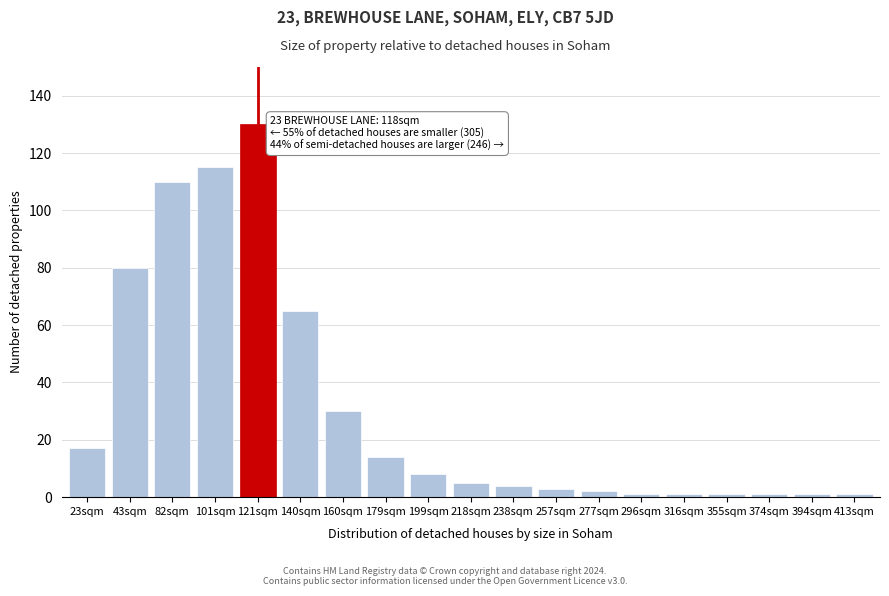

Reading left to right, list all the values displayed in this chart.

17	80	110	115	130	65	30	14	8	5	4	3	2	1	1	1	1	1	1